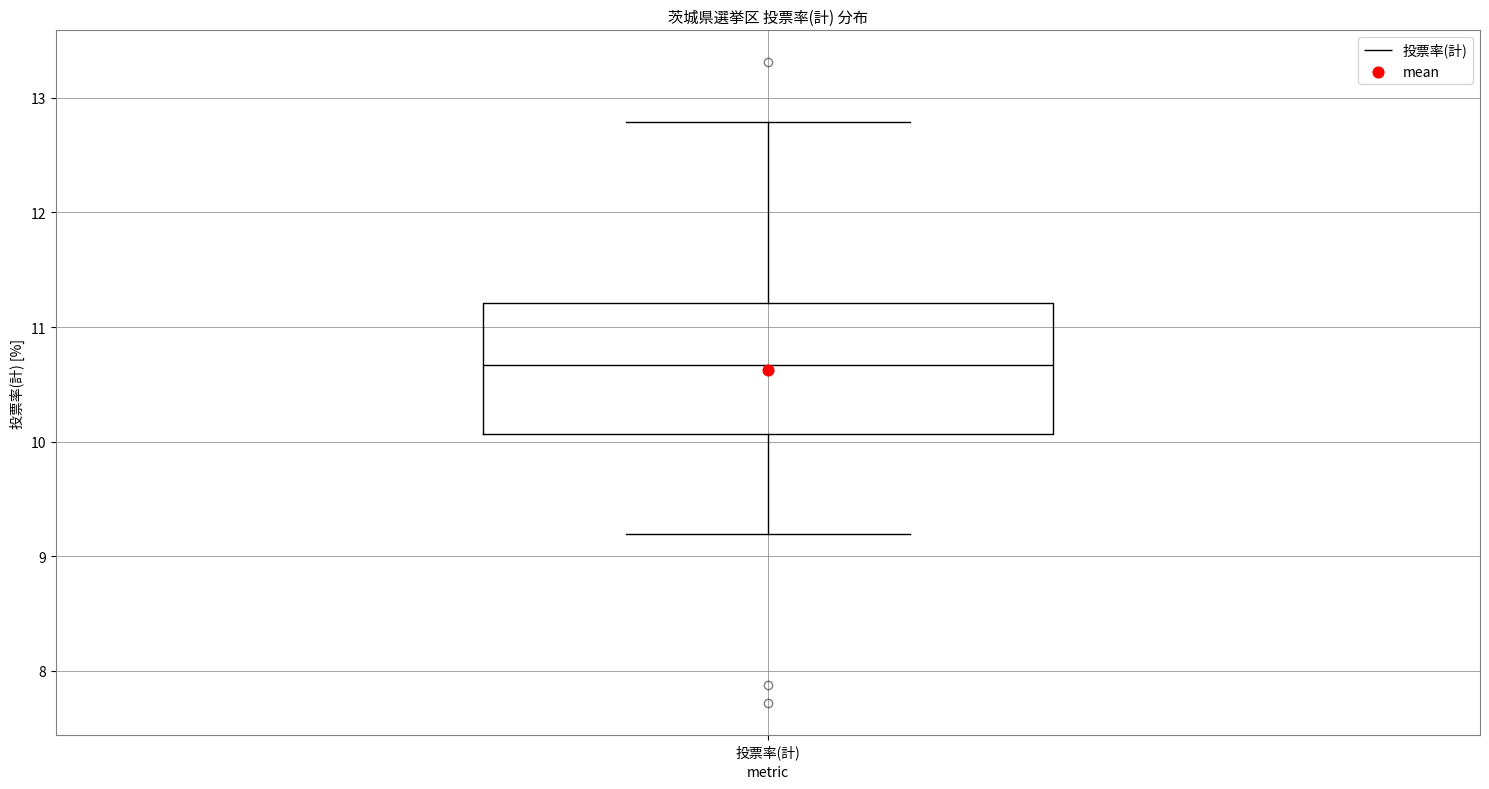

Where is the lower edge of the box for 投票率(計) on the y-axis? The values are not printed on the chart, so give them approximately, as read against the axis.

10.1